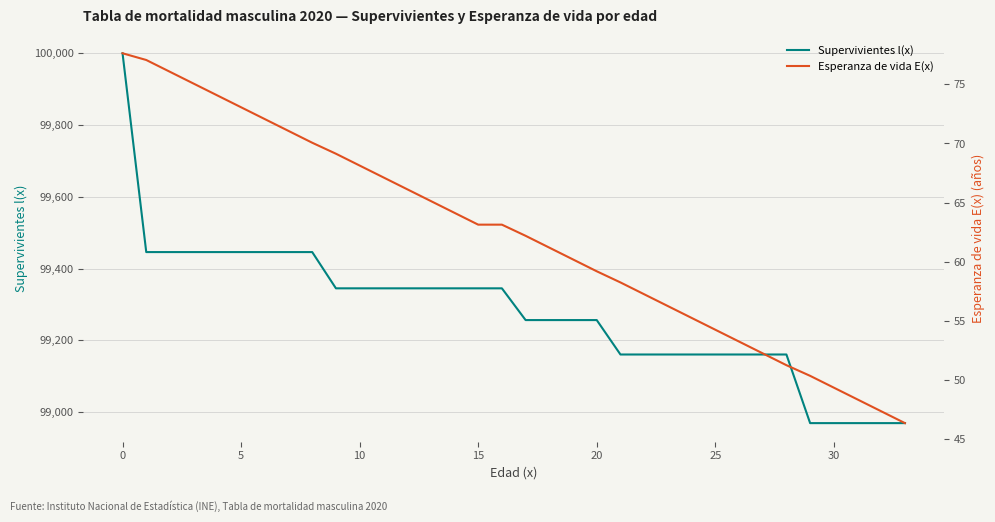

Which series has the largest total across all categories?

Supervivientes l(x)